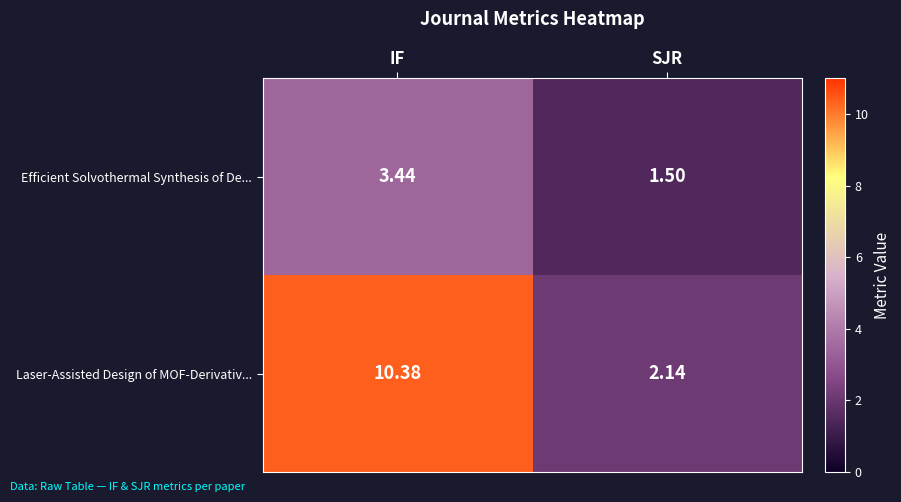

Count the number of categories in the chart.

2